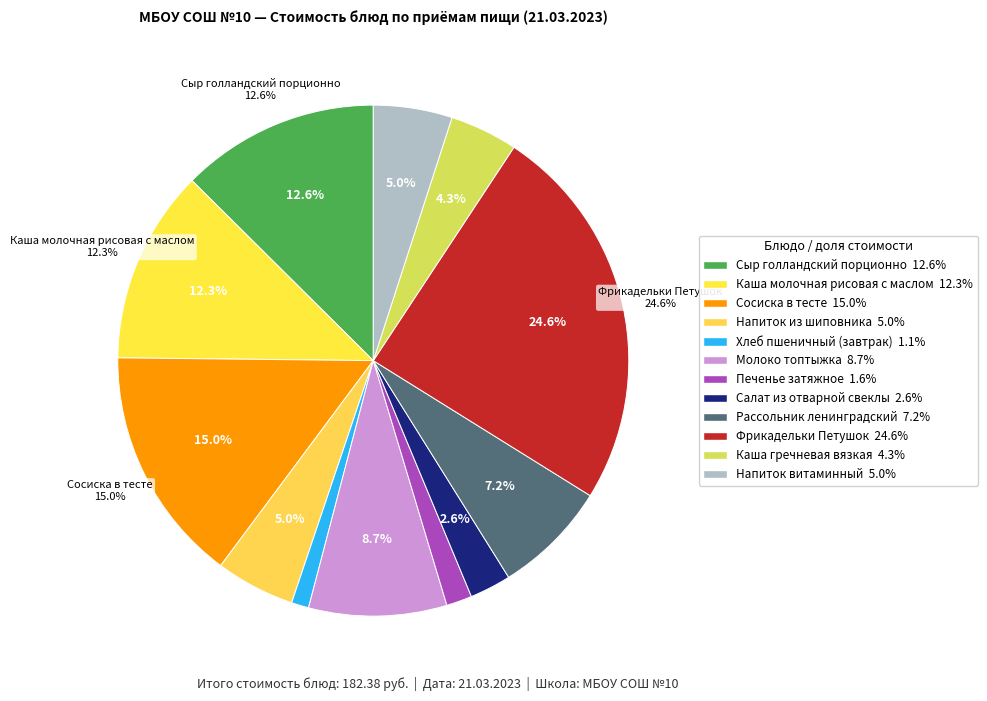

Rank the categories by value from lowest to highest.

Хлеб пшеничный (завтрак), Печенье затяжное, Салат из отварной свеклы, Каша гречневая вязкая, Напиток витаминный, Напиток из шиповника, Рассольник ленинградский, Молоко топтыжка, Каша молочная рисовая с маслом, Сыр голландский порционно, Сосиска в тесте, Фрикадельки Петушок